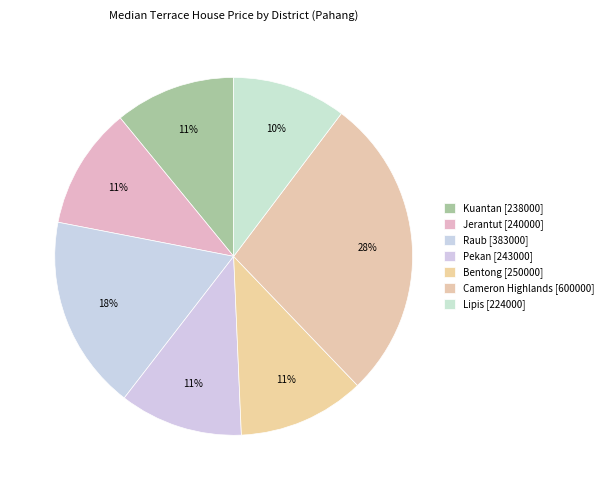

To the nearest percent, what portion does Jerantut represent?

11%